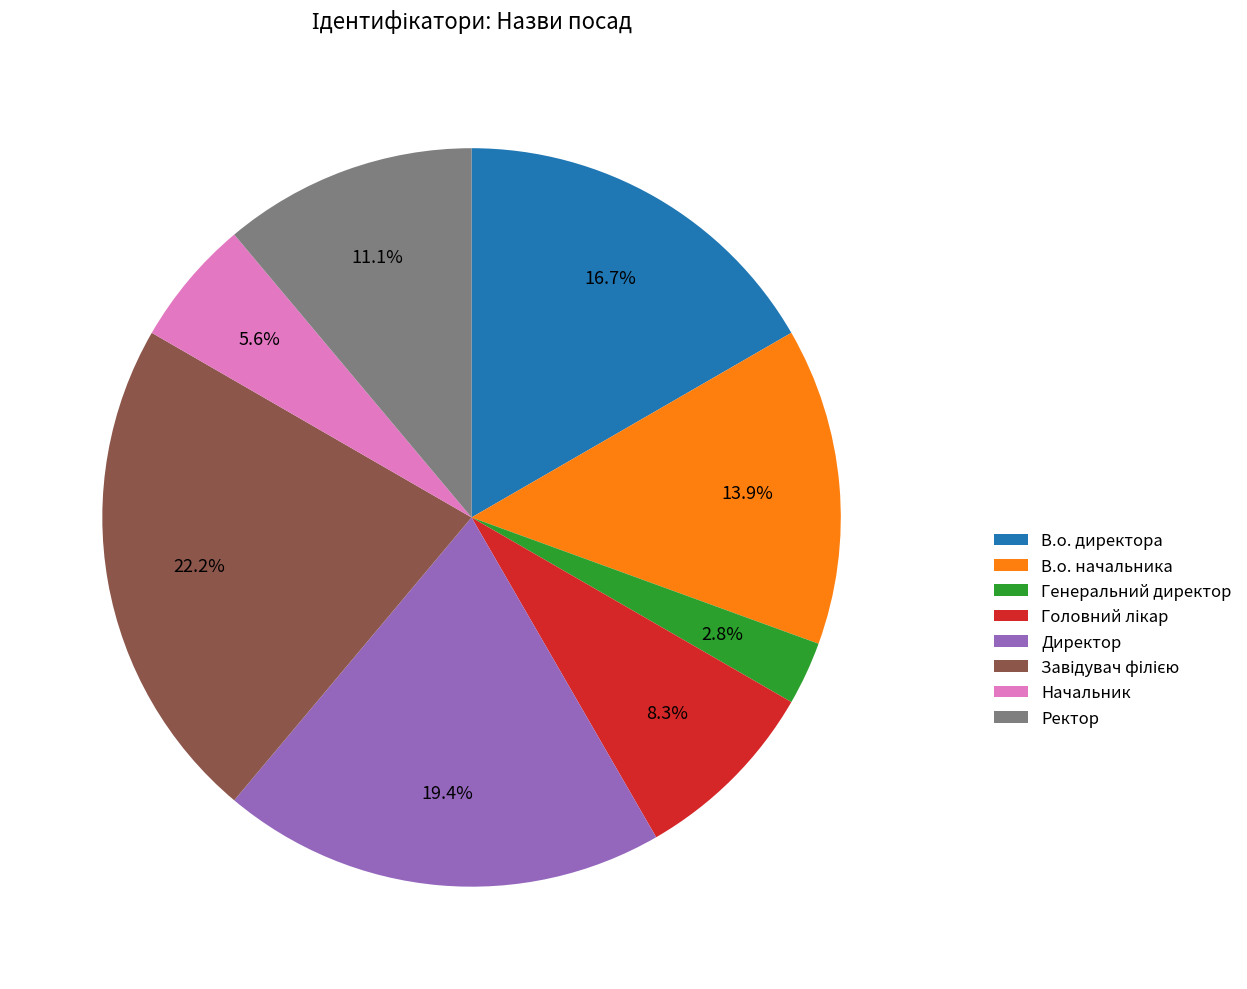

How many segments does this pie chart have?

8